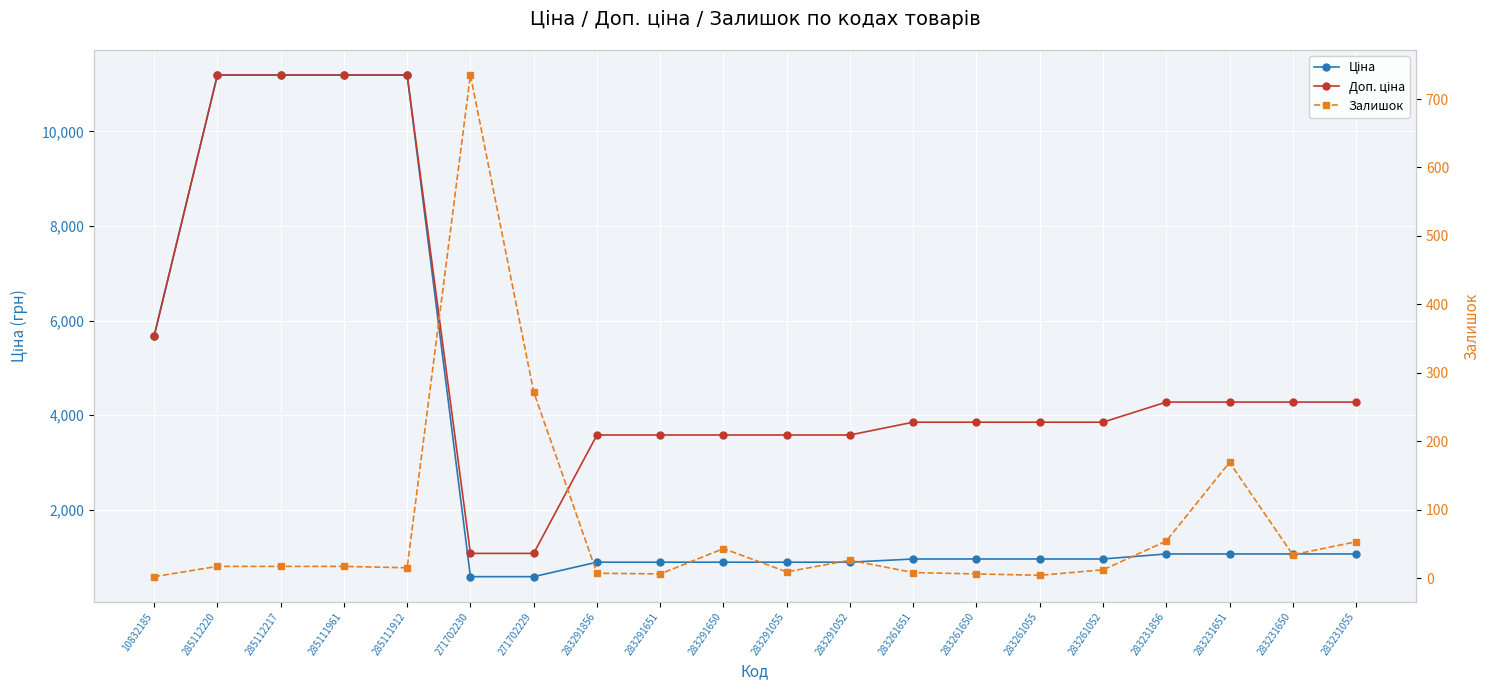

The value of Ціна at 271702229 is 204.4. True or false?

False